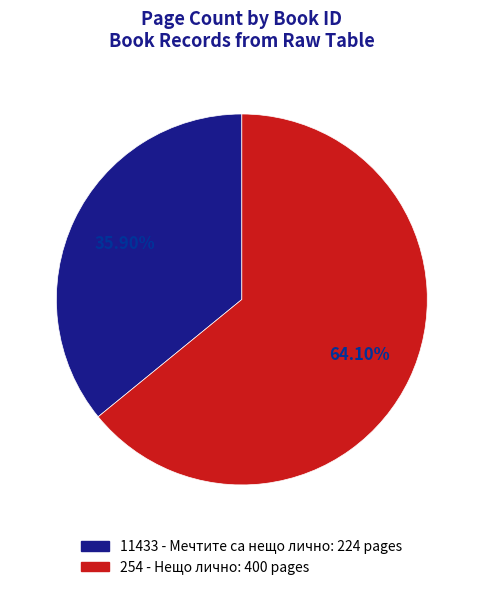

What percentage is NOT represented by 11433 - Мечтите са нещо лично?

64.1%